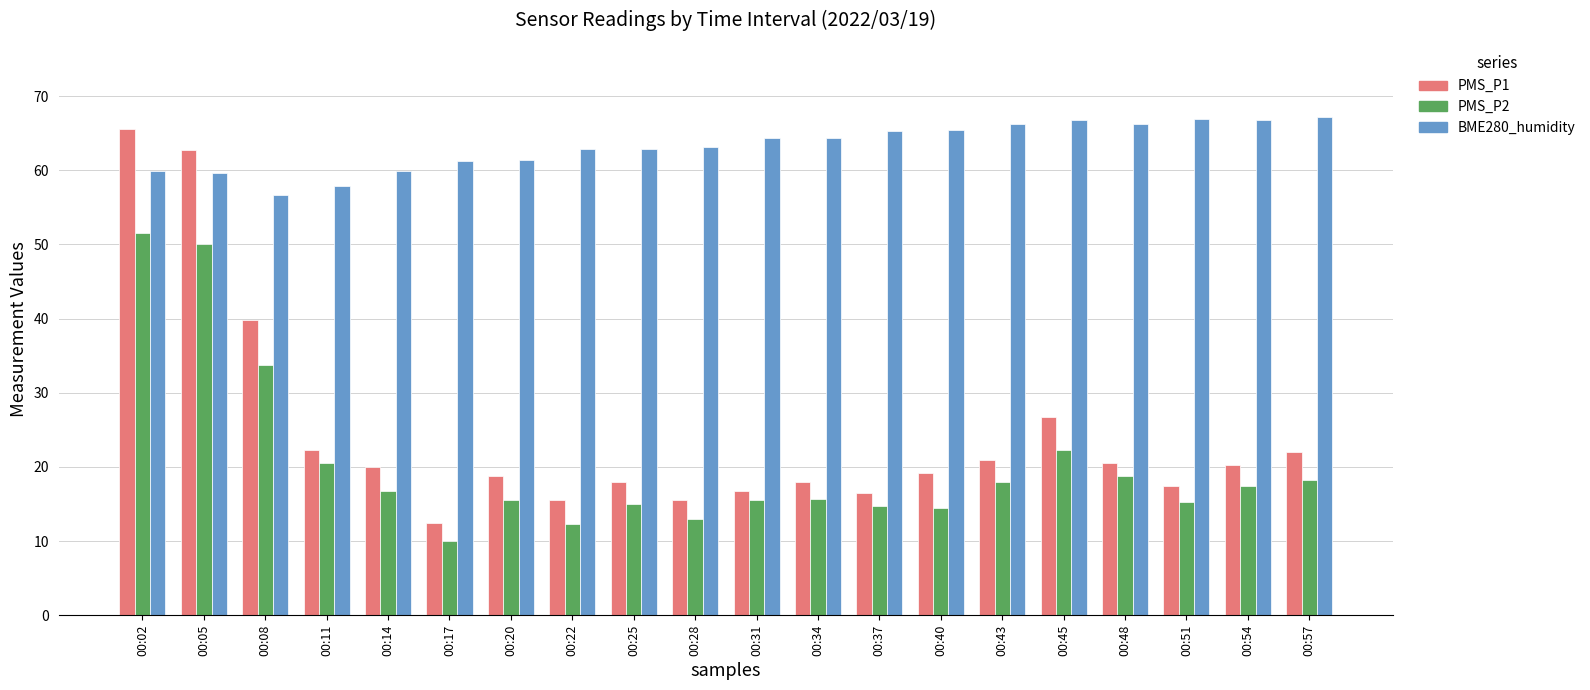

What is the sum of all PMS_P1 values?

489.0